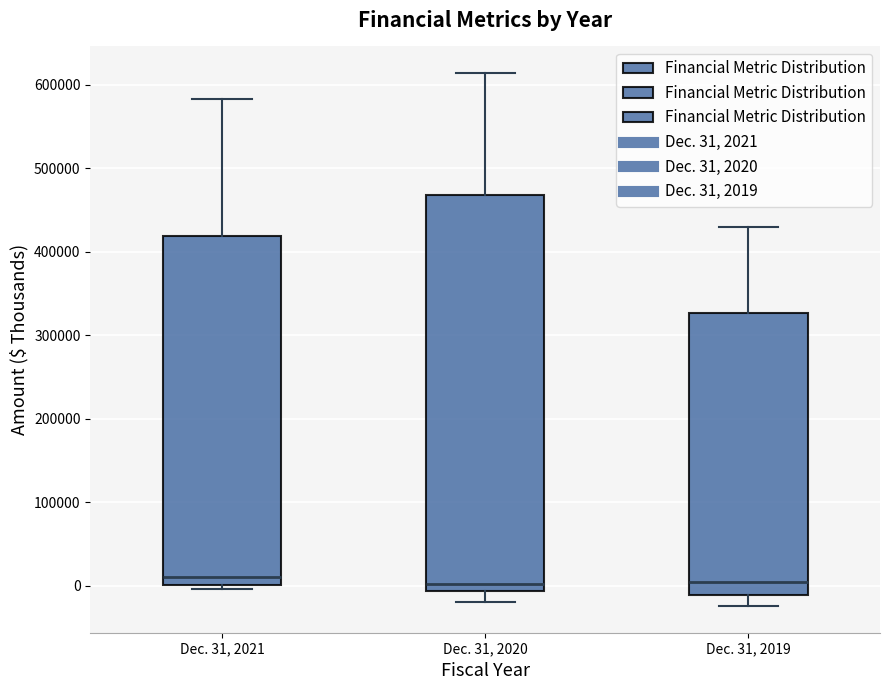

Which box is the tallest, from its lower edge to its upper edge?

Dec. 31, 2020